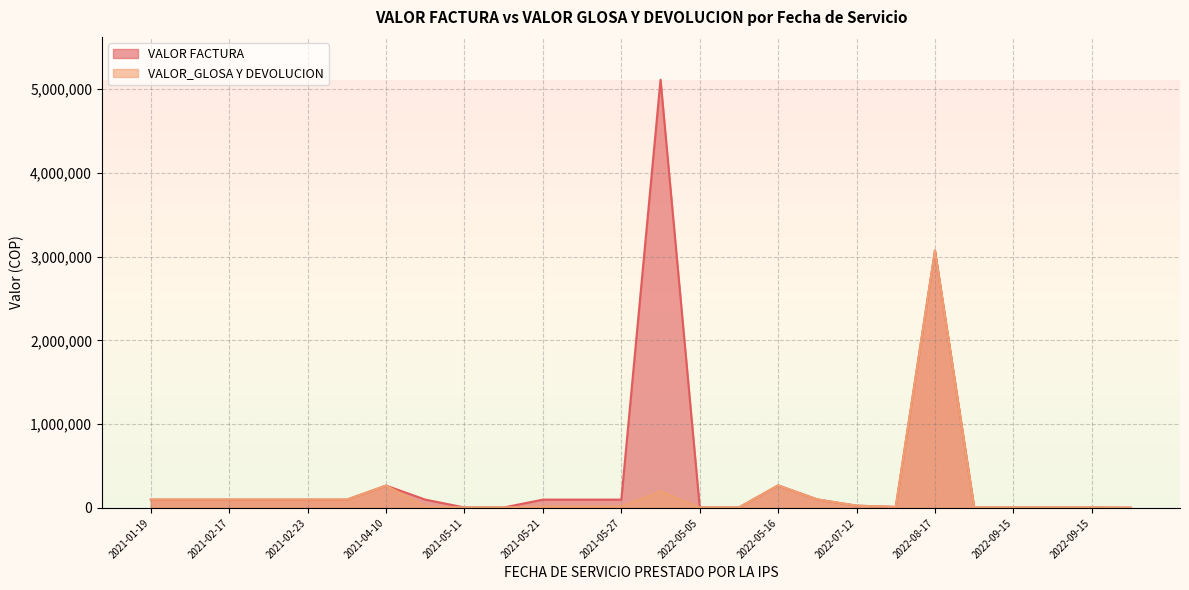

List the series in order of their peak value, lowest first.

VALOR_GLOSA Y DEVOLUCION, VALOR FACTURA